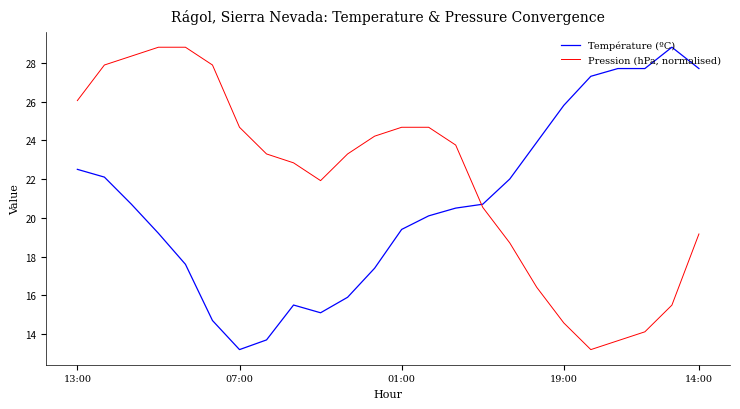

How many intersections are there between Température (ºC) and Pression (hPa, normalised)?

1